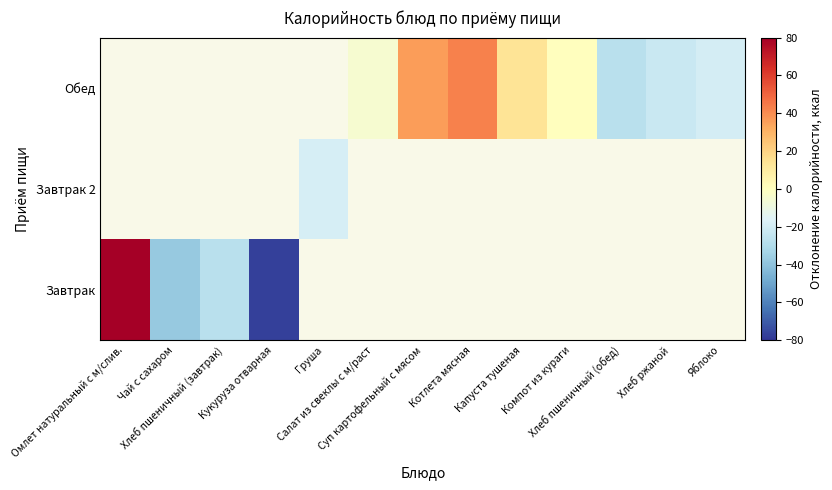

Is the value of Завтрак at Хлеб пшеничный (завтрак) greater than the value of Завтрак 2 at Хлеб пшеничный (обед)?

No